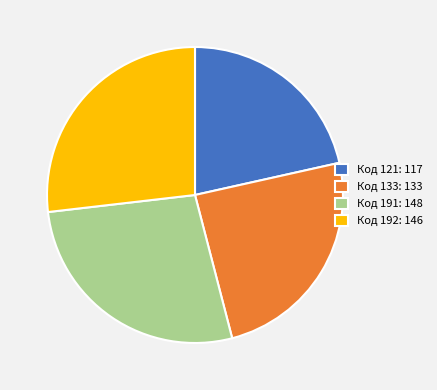

True or false: Код 191: 148 accounts for 21% of the total.

False